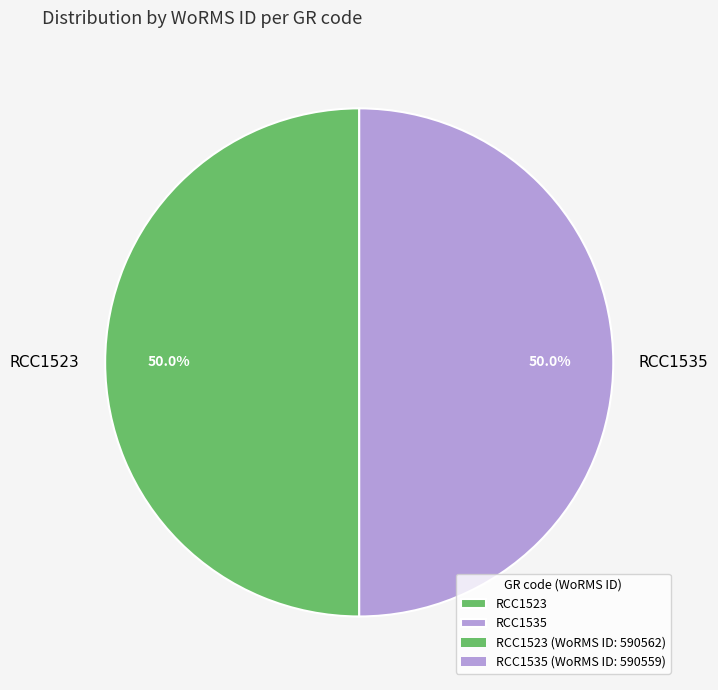

What percentage is the RCC1535 slice, to the nearest percent?

50%